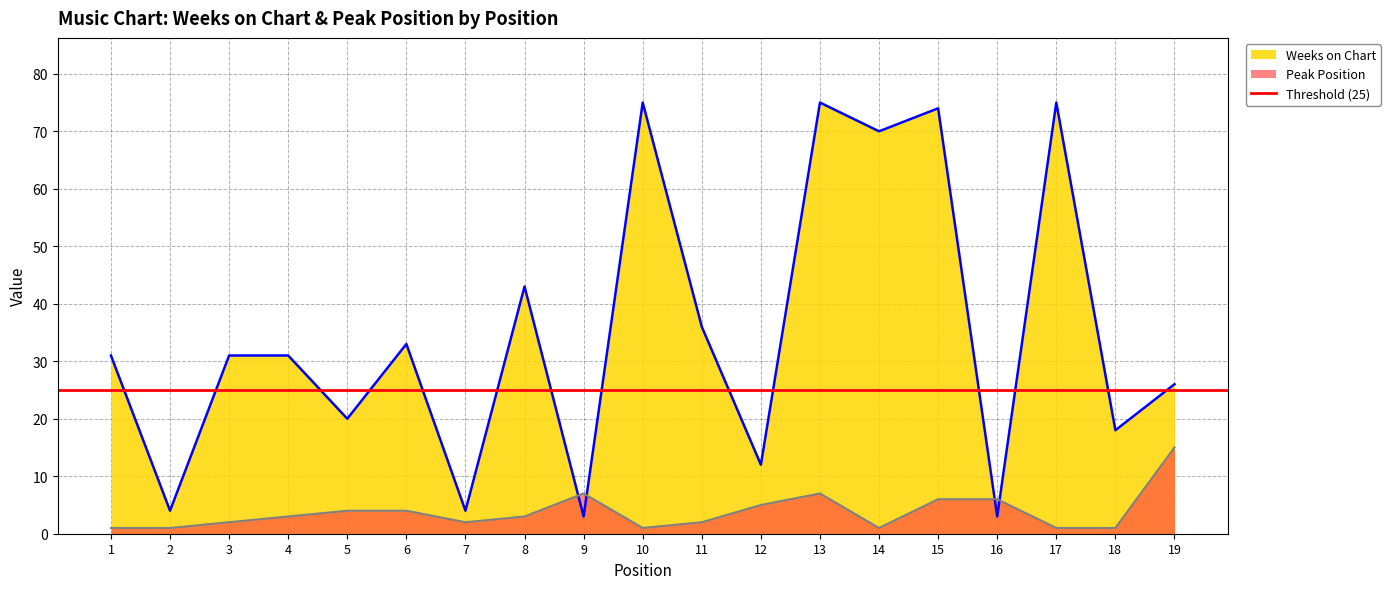

Which category has the highest value in the Weeks on Chart series?

10